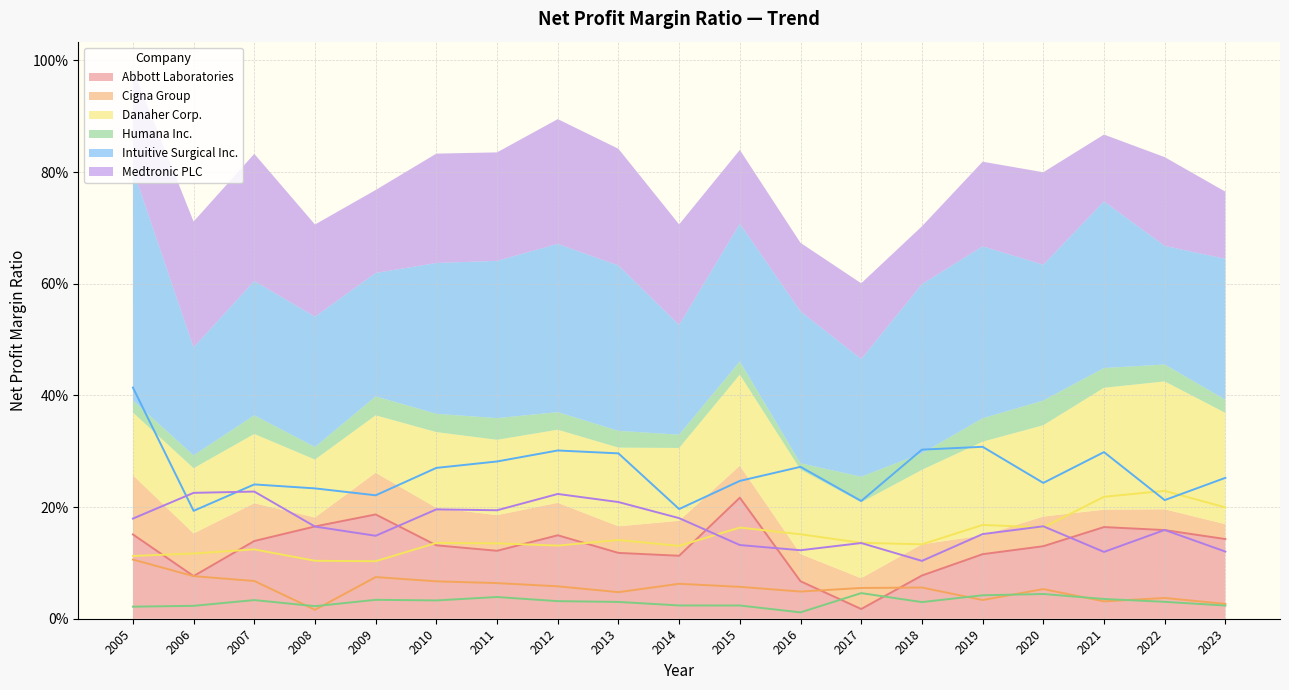

What is the value of the Intuitive Surgical Inc. point at the 16th from the left?

0.2